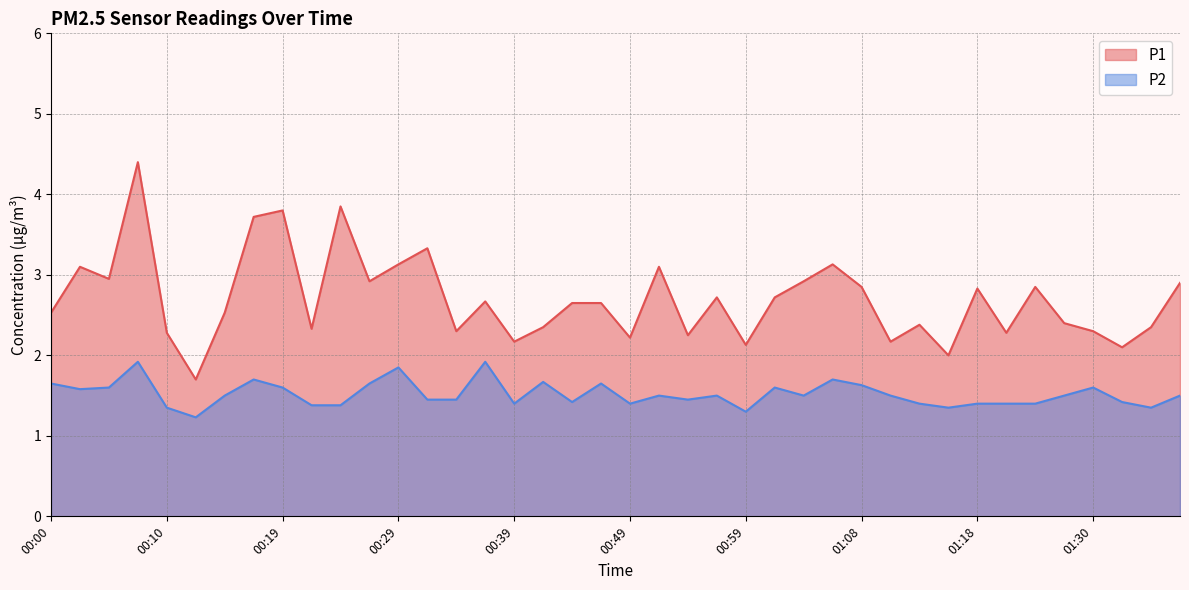

At which label does P2 reach its minimum?

00:12